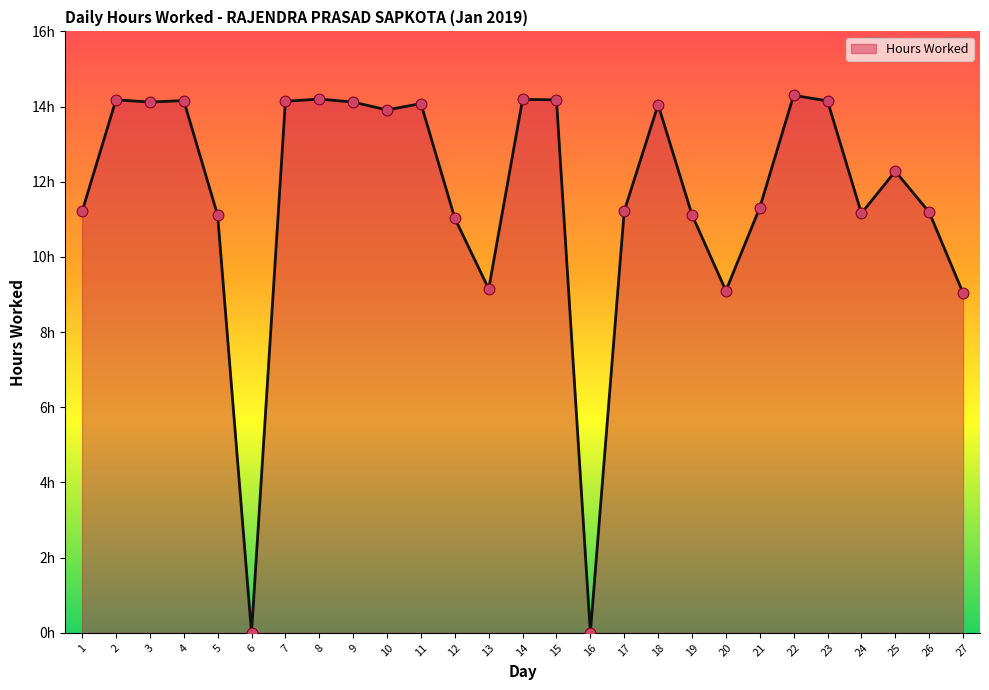

Approximately how many times larger is the value at 25 compared to 20?

1.3